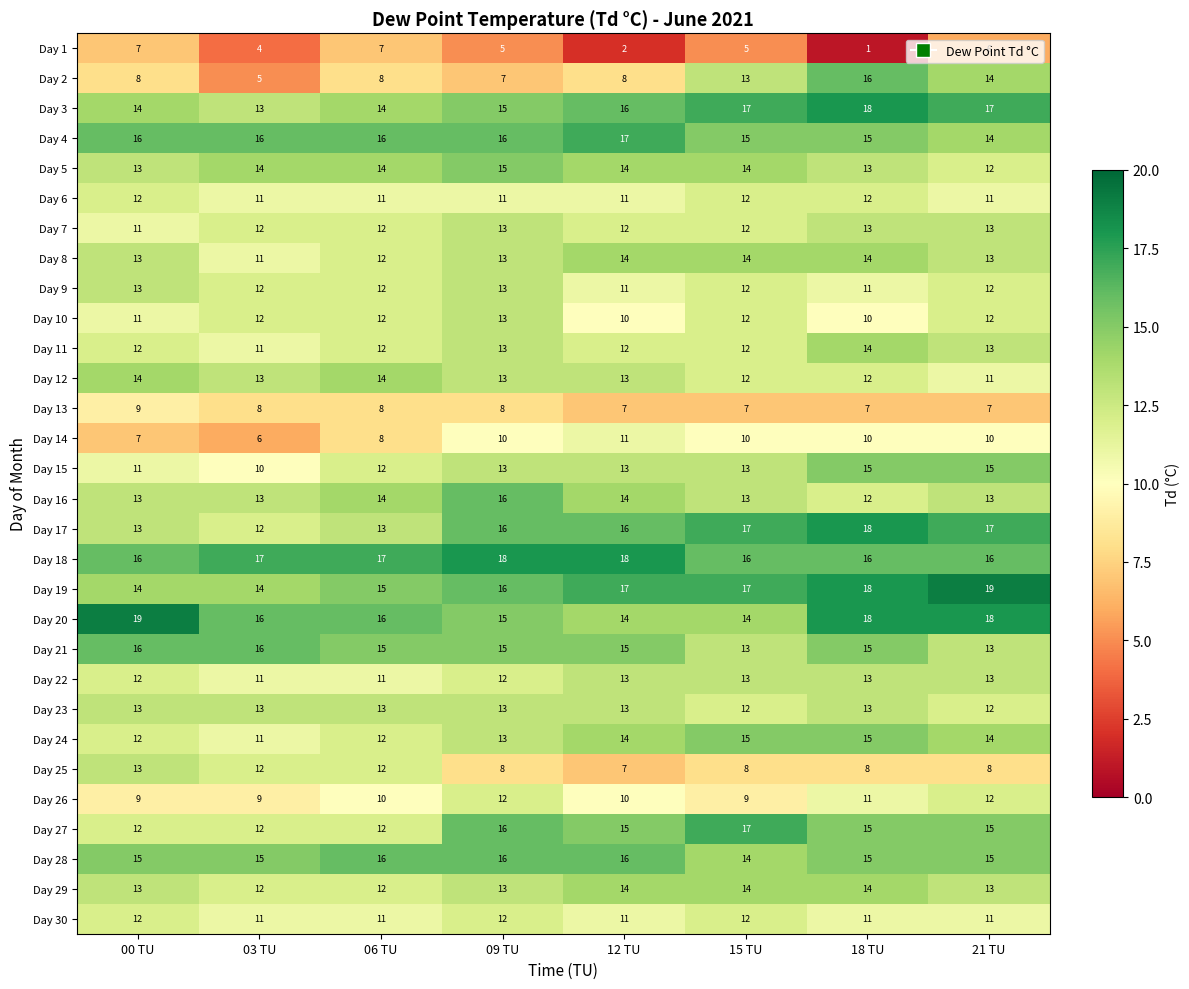

At how many categories does at least one series exceed 11?

8